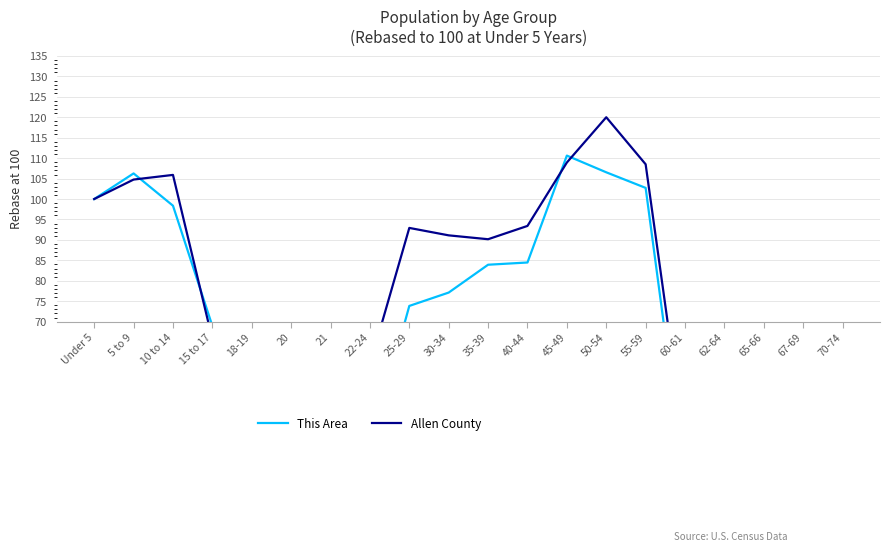

What are all the series names shown in the legend?

This Area, Allen County